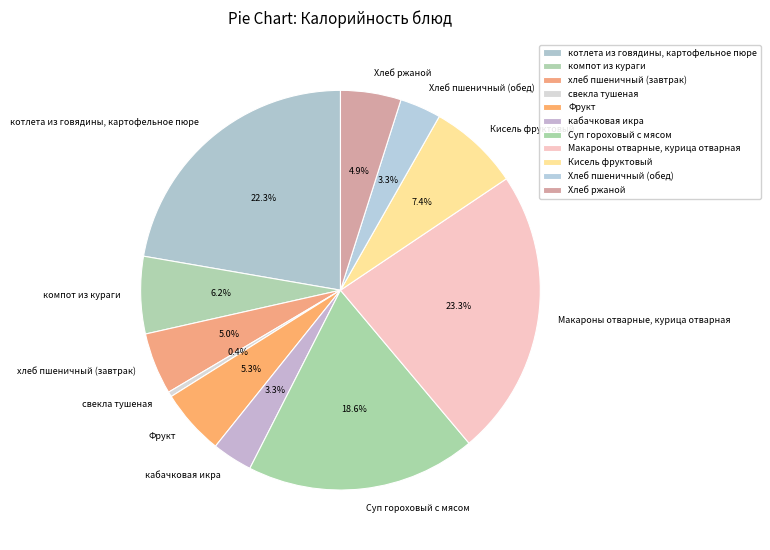

What percentage is NOT represented by котлета из говядины, картофельное пюре?

77.7%